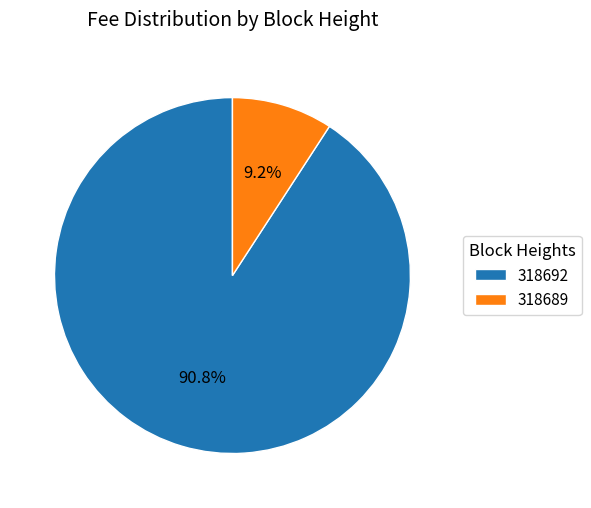

To the nearest percent, what portion does 318692 represent?

91%